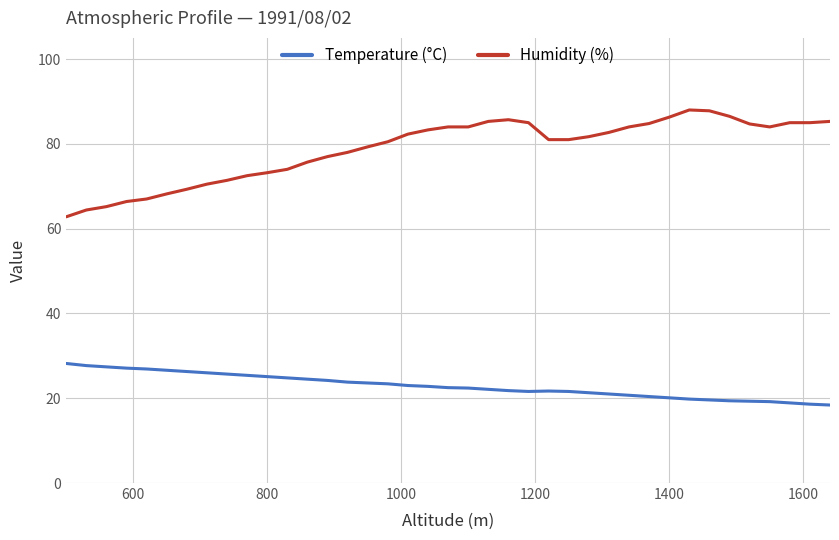

Which series has the largest total across all categories?

Humidity (%)